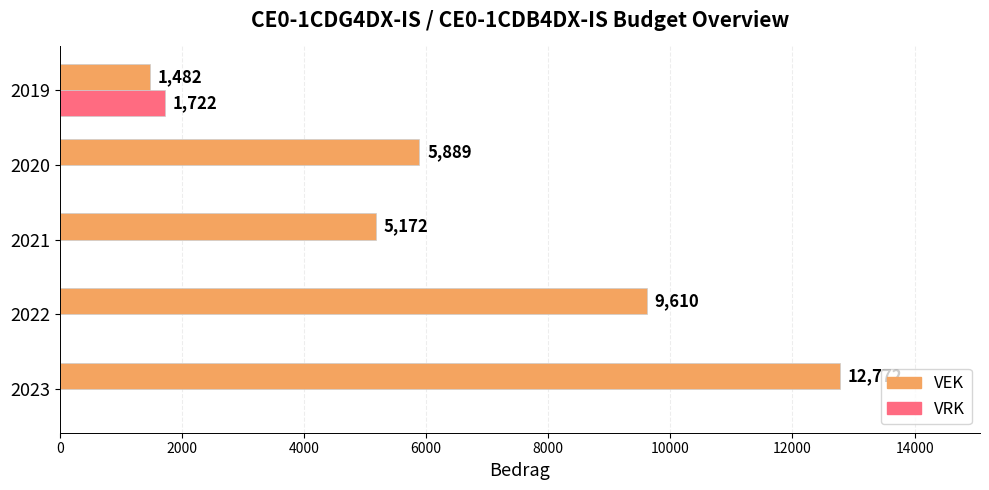

The value of VEK at 2022 is 3169. True or false?

False